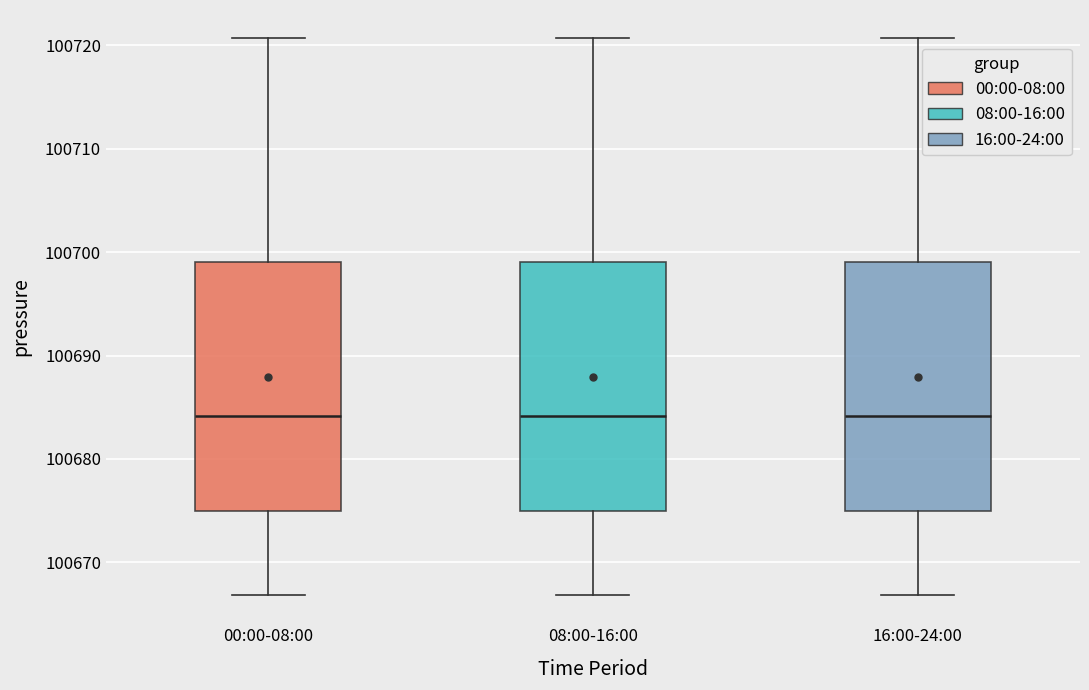

Where does the upper whisker of the box for 08:00-16:00 end on the y-axis? The values are not printed on the chart, so give them approximately, as read against the axis.

100721